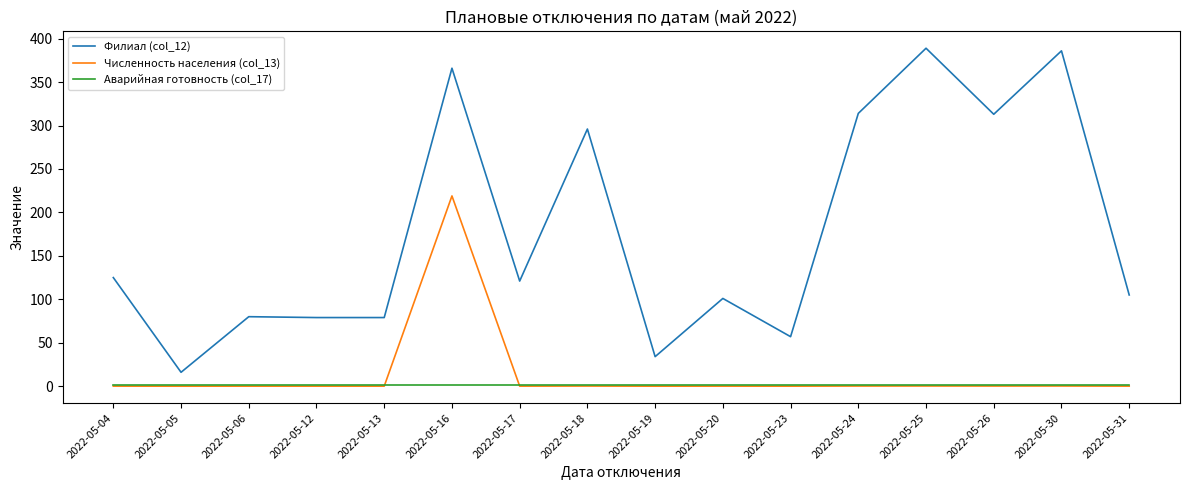

The value of Аварийная готовность (col_17) at 2022-05-26 is 1.0. True or false?

True